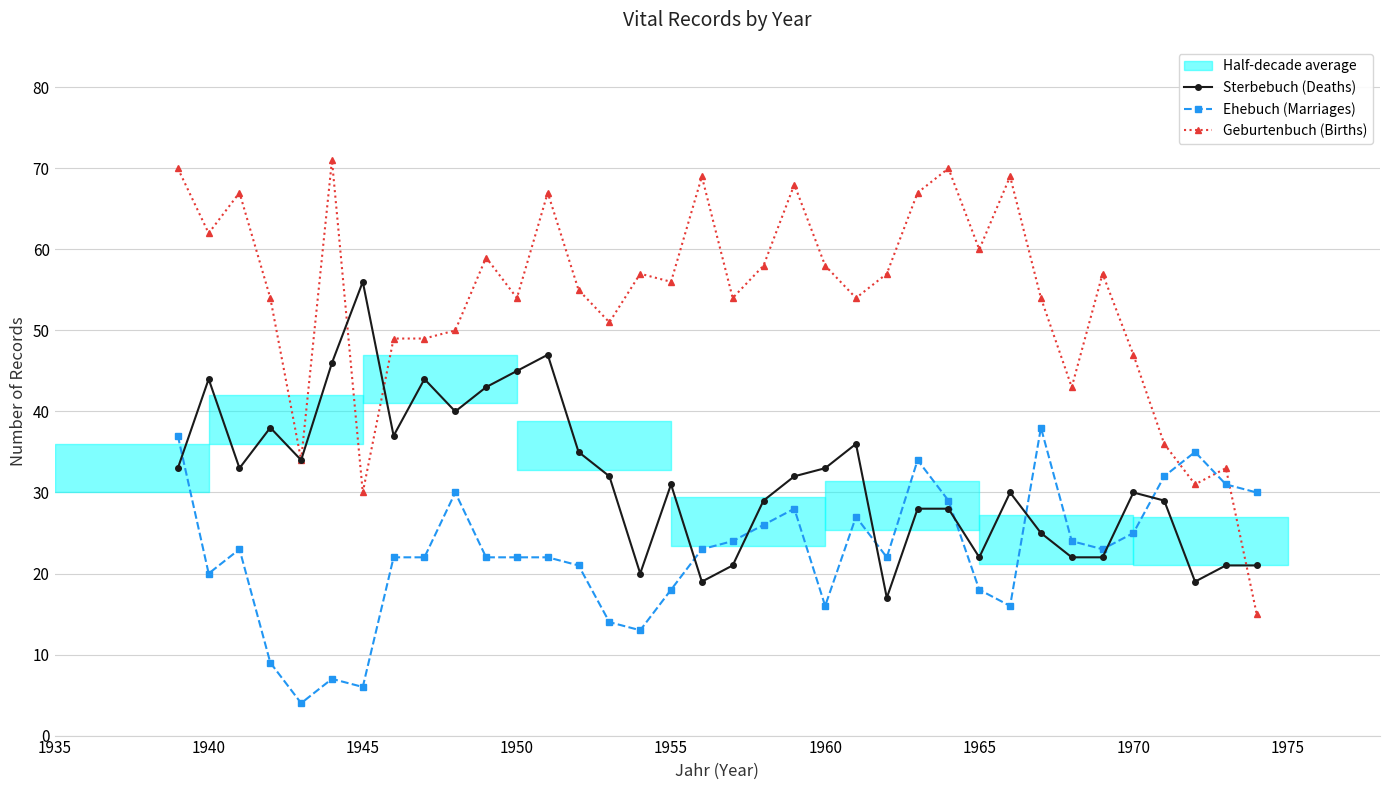

Reading left to right, what are all the values shown in this chart?

Sterbebuch (Deaths): 33	44	33	38	34	46	56	37	44	40	43	45	47	35	32	20	31	19	21	29	32	33	36	17	28	28	22	30	25	22	22	30	29	19	21	21
Ehebuch (Marriages): 37	20	23	9	4	7	6	22	22	30	22	22	22	21	14	13	18	23	24	26	28	16	27	22	34	29	18	16	38	24	23	25	32	35	31	30
Geburtenbuch (Births): 70	62	67	54	34	71	30	49	49	50	59	54	67	55	51	57	56	69	54	58	68	58	54	57	67	70	60	69	54	43	57	47	36	31	33	15